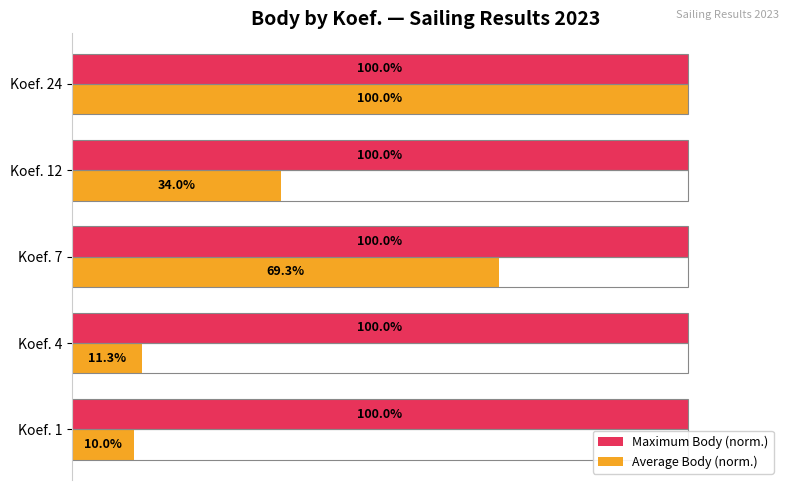

Which series has the widest spread of values?

Average Body (norm.)